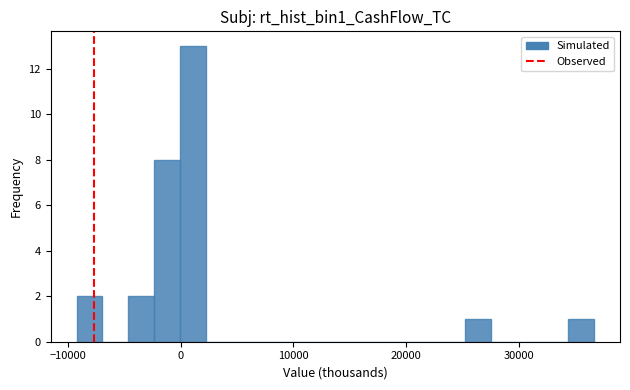

Read against the x-axis, roughly where is the centre of the tallest bar?

1000